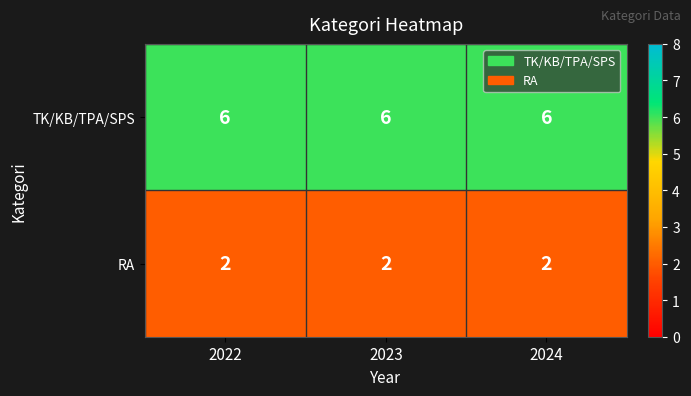

What is the spread (max minus min) of values at 2022?

4